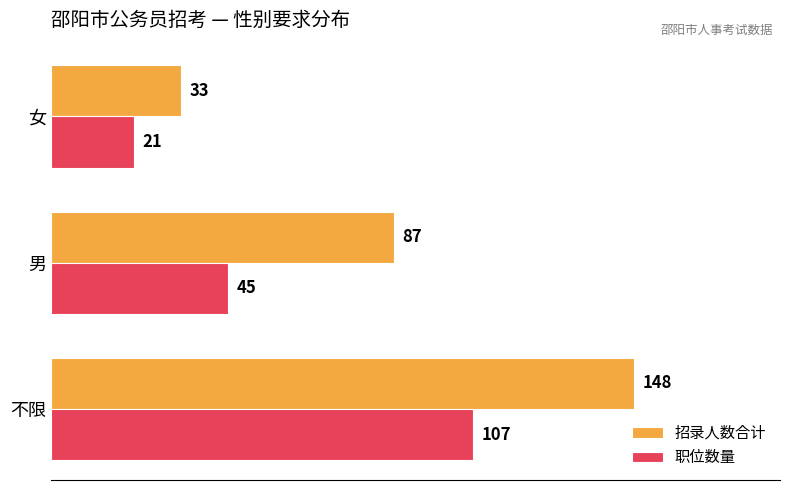

Rank the series by their maximum value, from highest to lowest.

招录人数合计, 职位数量